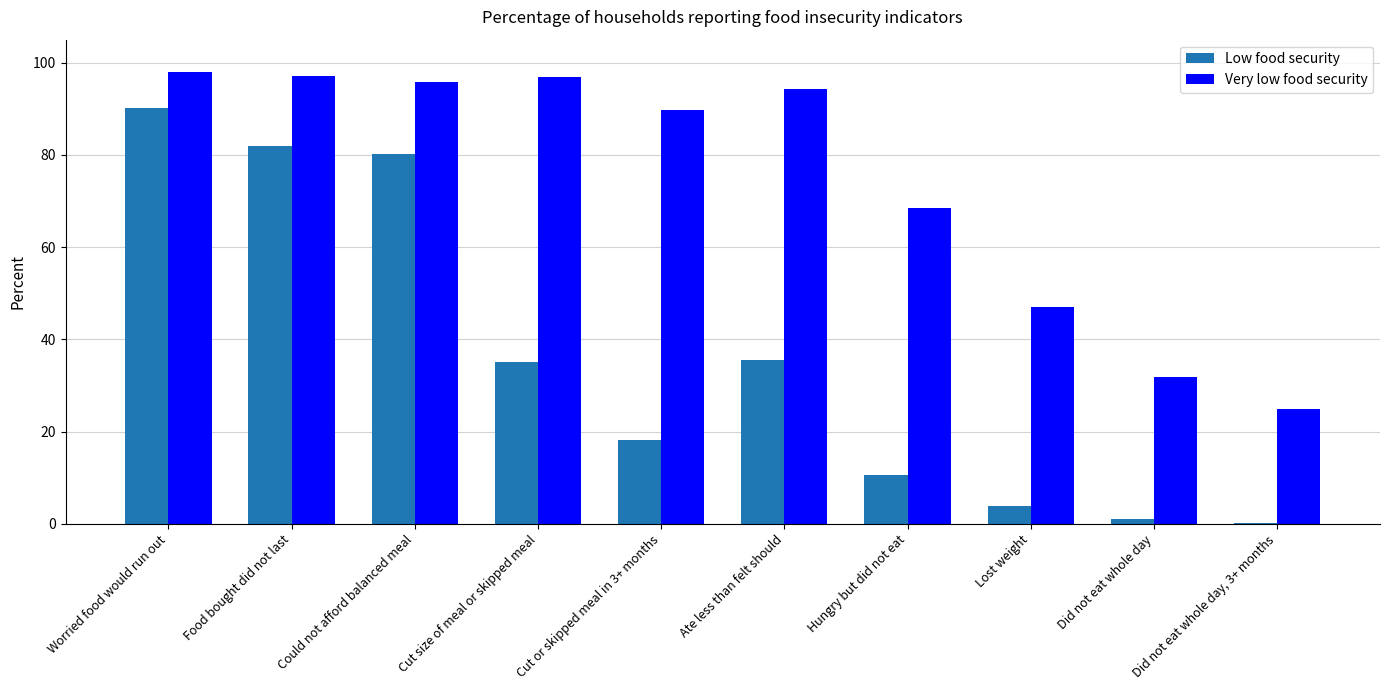

How many data points does each series have?

10